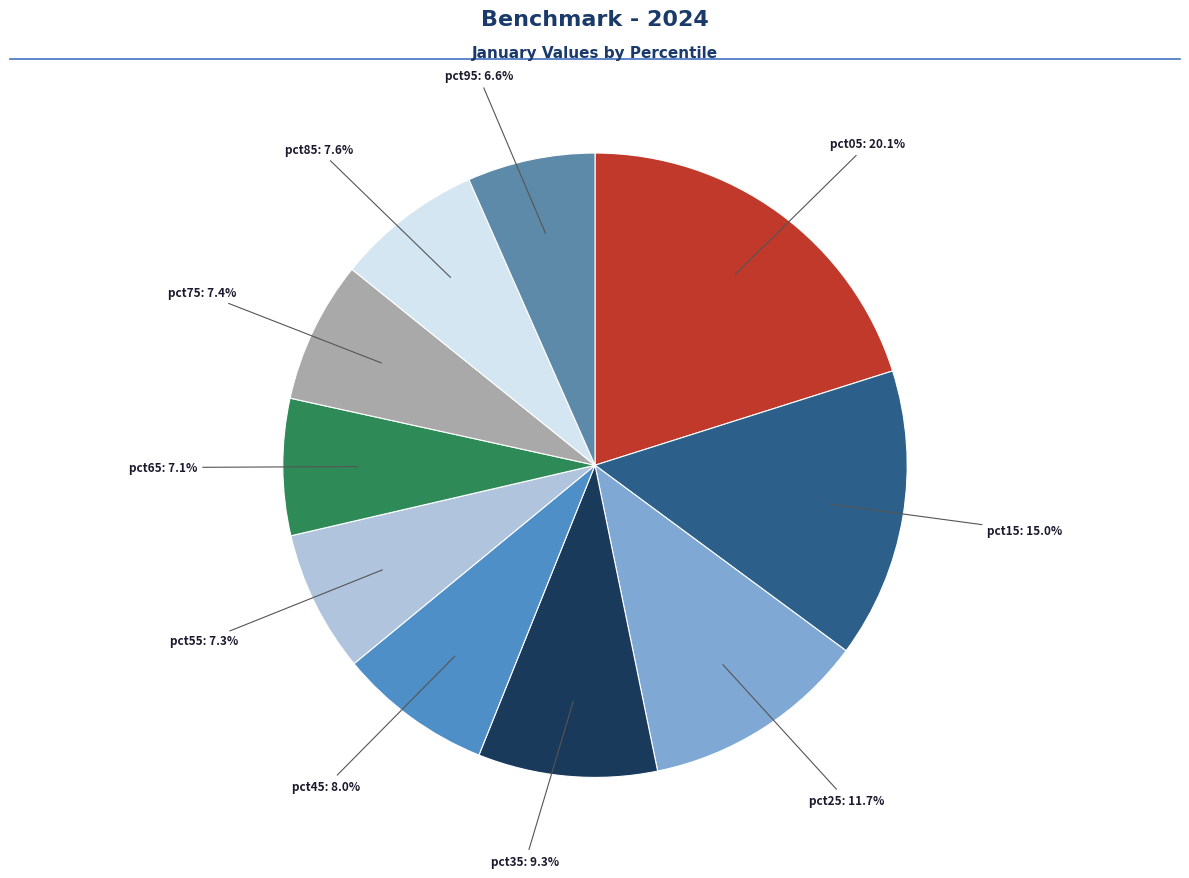

To the nearest percent, what is the average slice percentage?

10%